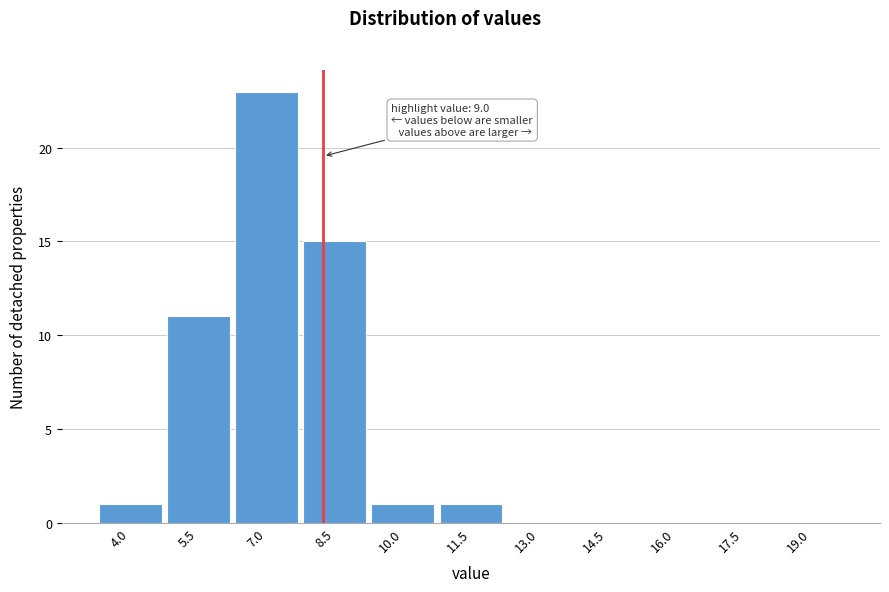

Reading right to left, list all the values displayed in this chart.

19.0=0	17.5=0	16.0=0	14.5=0	13.0=0	11.5=1	10.0=1	8.5=15	7.0=23	5.5=11	4.0=1